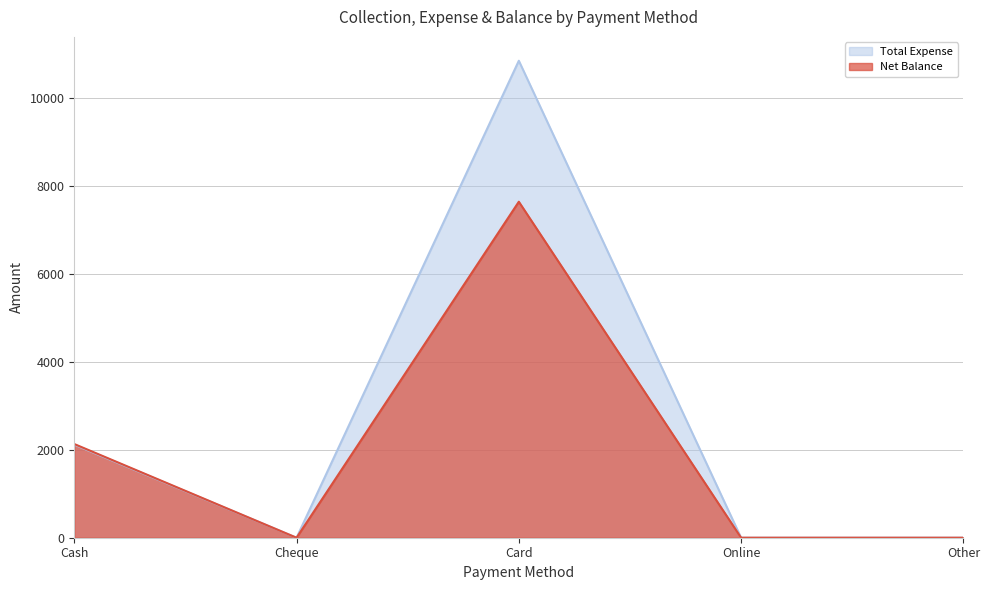

Which series changed the most between Card and Other?

Total Expense